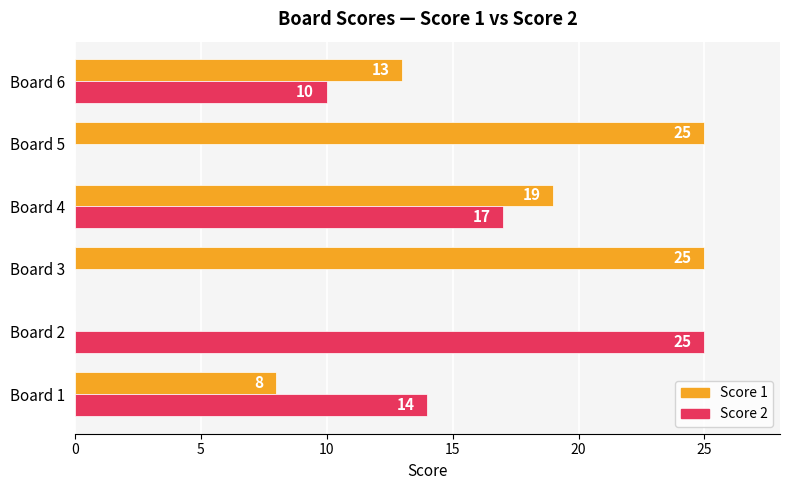

Between Board 2 and Board 4, which series saw the biggest shift?

Score 1